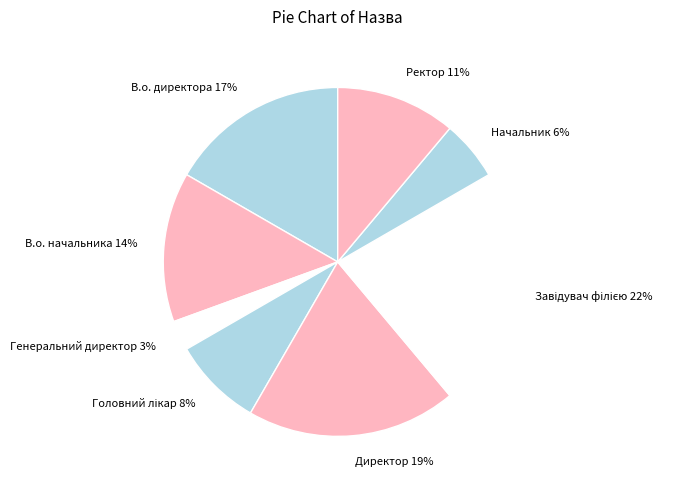

To the nearest percent, what is the difference between the largest and smallest slice percentages?

19%